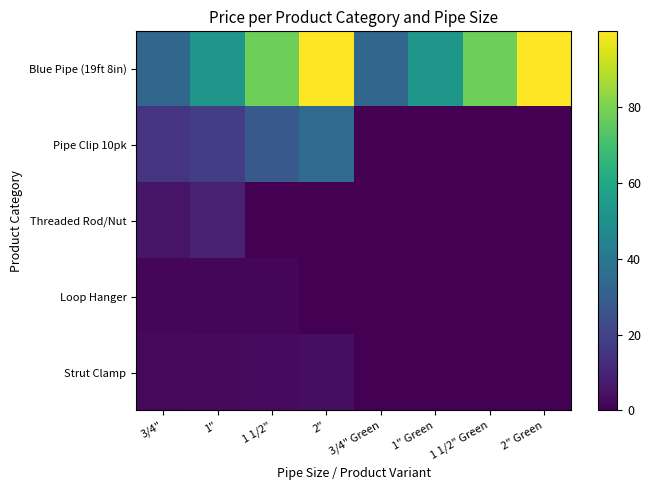

At 2" Green, list the series in order from largest to smallest.

Blue Pipe (19ft 8in), Pipe Clip 10pk, Threaded Rod/Nut, Loop Hanger, Strut Clamp